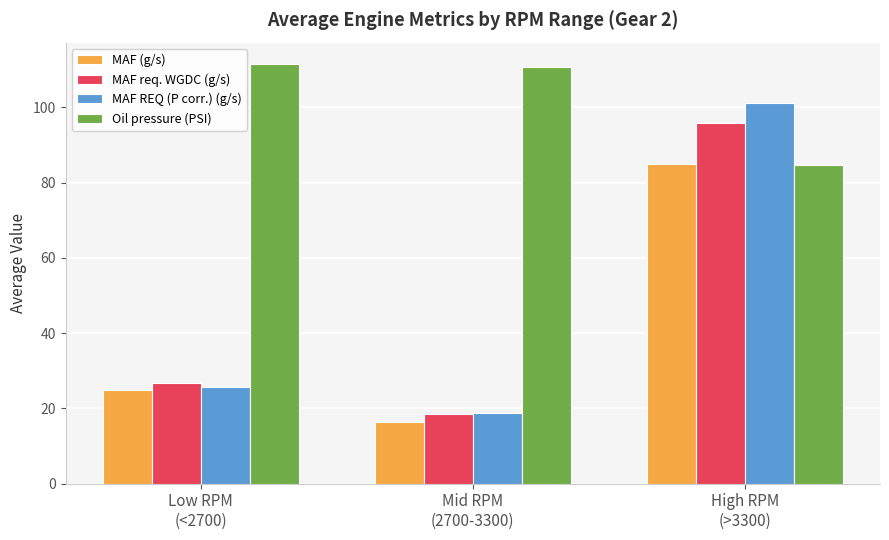

Between Mid RPM
(2700-3300) and High RPM
(>3300), which series saw the biggest shift?

MAF REQ (P corr.) (g/s)